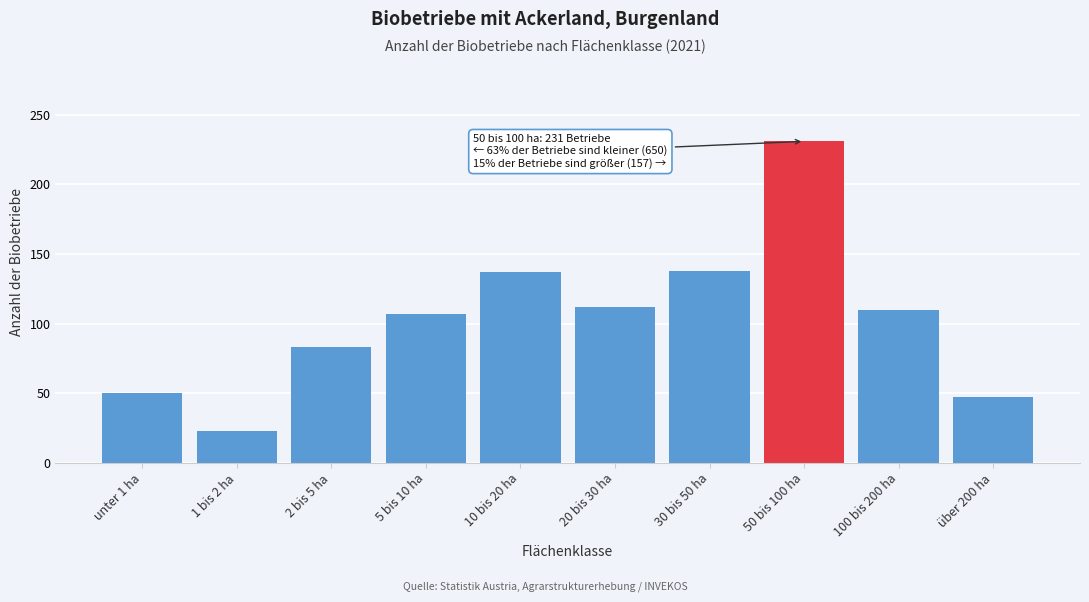

The chart shows a value of 192 at 10 bis 20 ha. True or false?

False